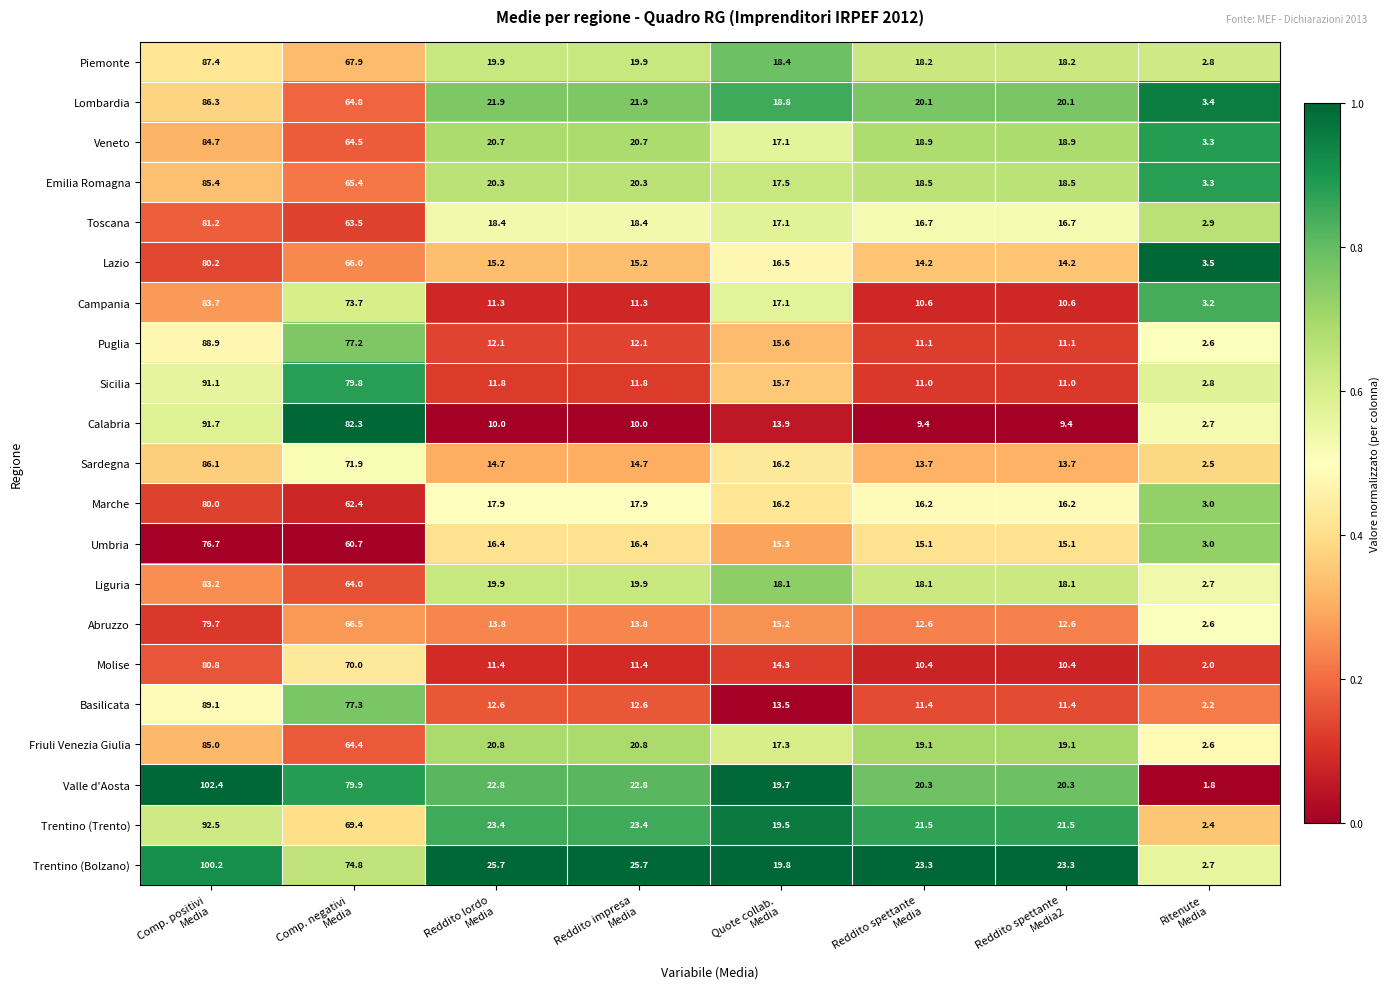

What is the spread (max minus min) of values at Ritenute
Media?

1.7